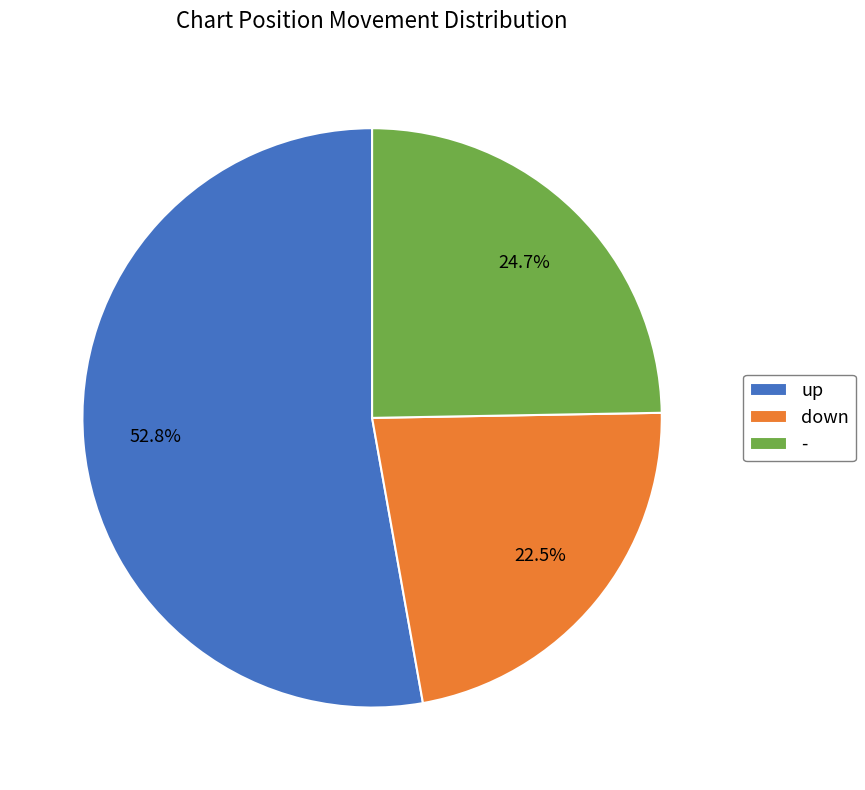

What is the ratio of the value at down to the value at up?

0.4